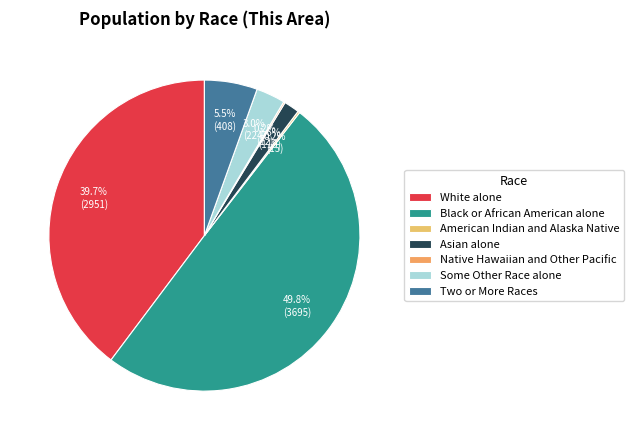

How many segments does this pie chart have?

7